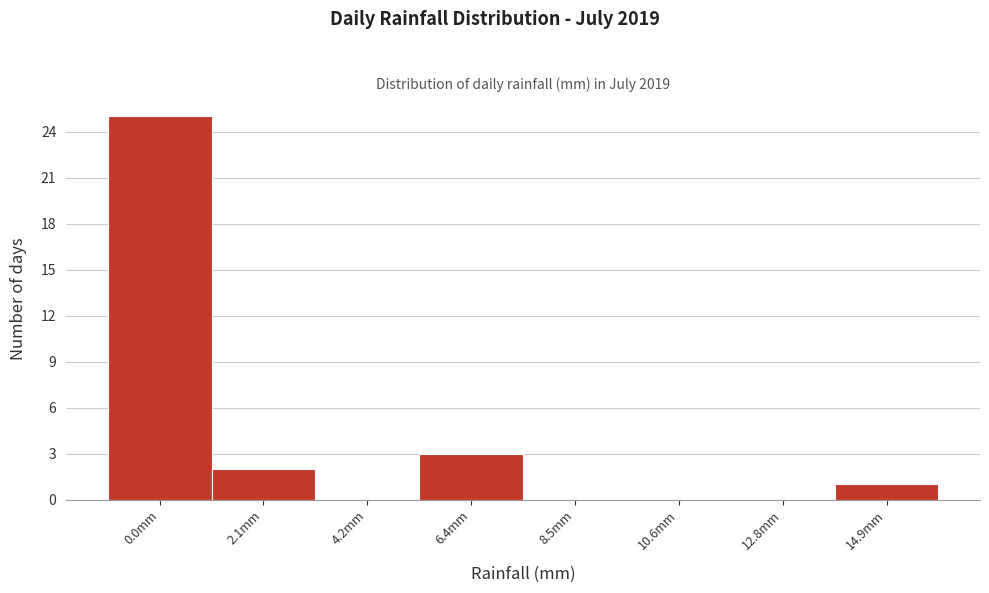

Reading left to right, list all the values displayed in this chart.

0.0mm=25	2.1mm=2	4.2mm=0	6.4mm=3	8.5mm=0	10.6mm=0	12.8mm=0	14.9mm=1